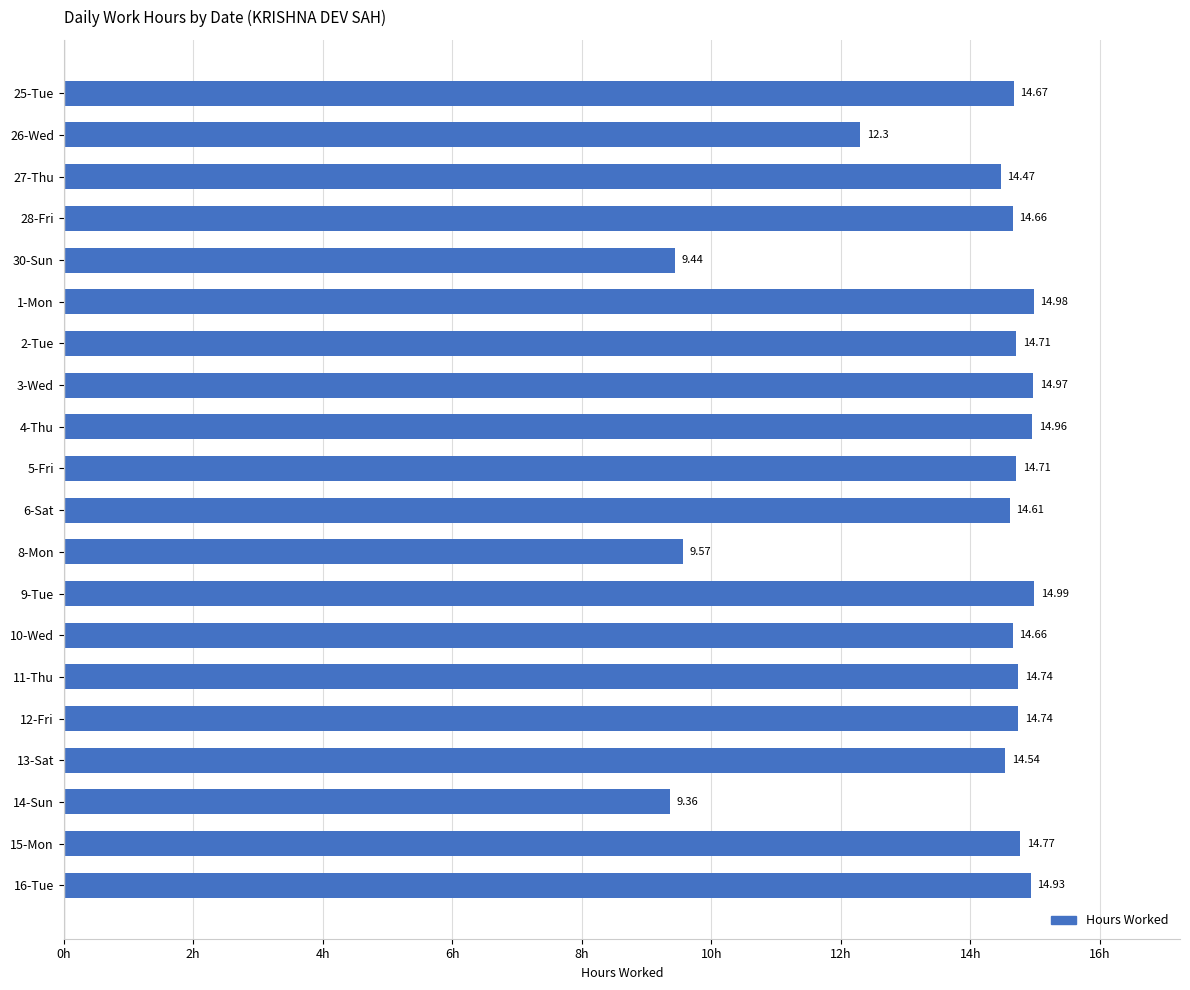

What is the sum of all values?

276.8